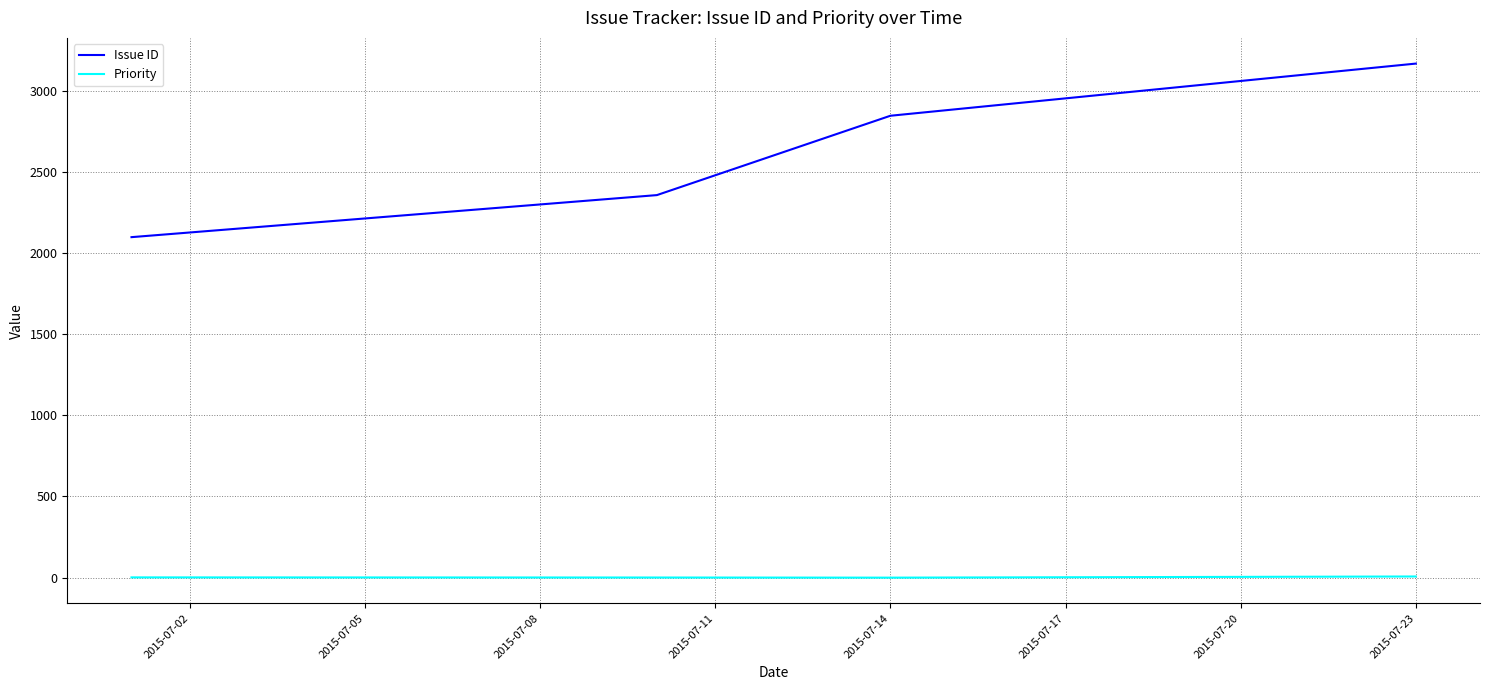

List the series in order of their peak value, lowest first.

Priority, Issue ID